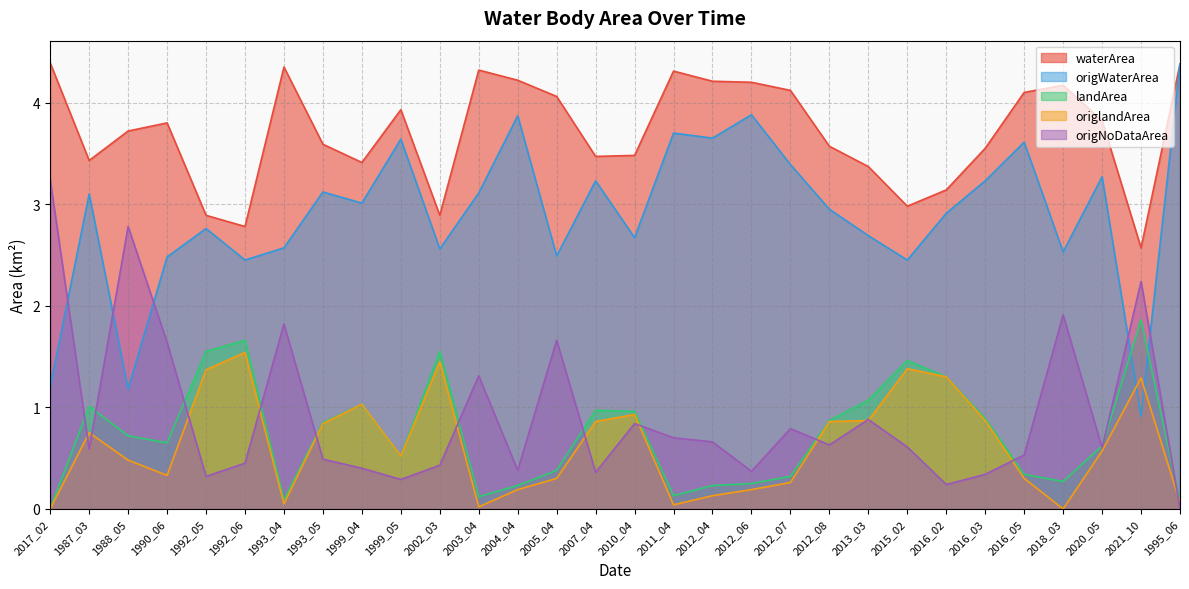

Which category has the lowest value across all series?

2017_02